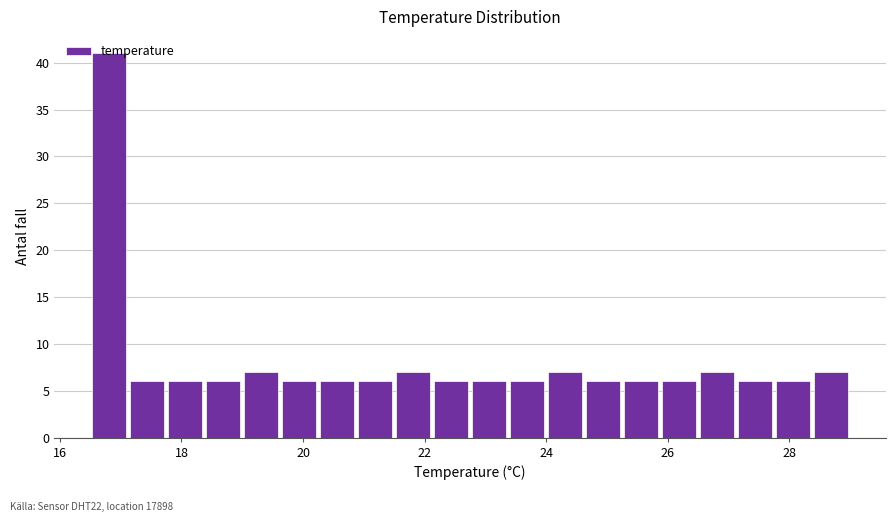

Read against the x-axis, roughly where is the centre of the tallest bar?

16.8